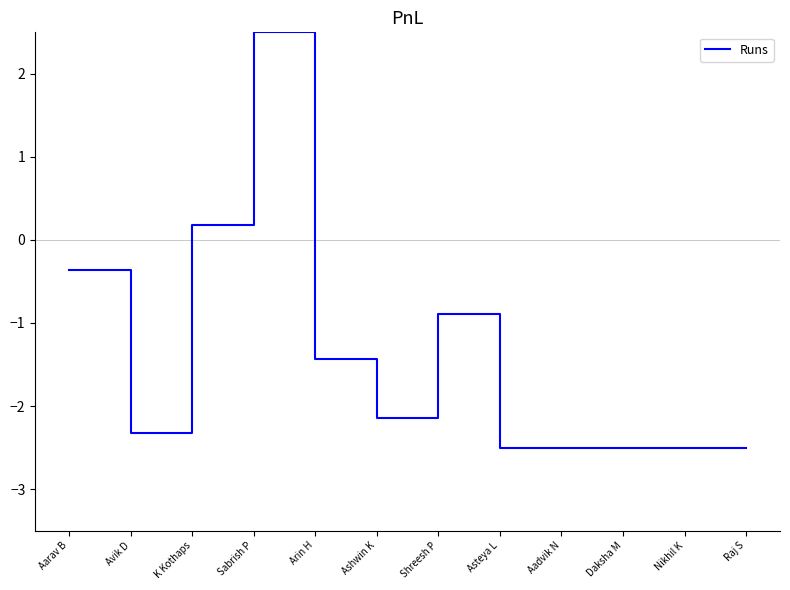

Which label corresponds to the largest value in the chart?

Sabrish P